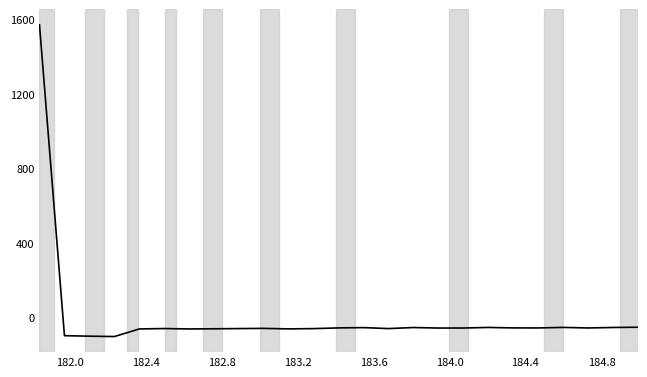

What is the smallest value displayed?

-101.2